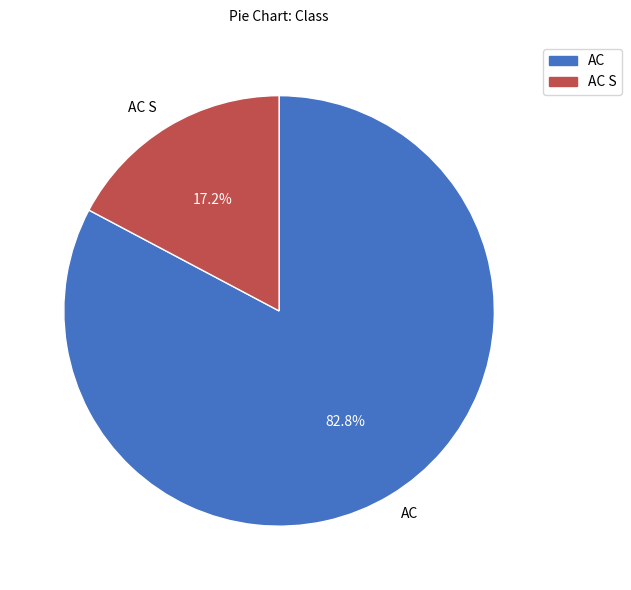

The AC S slice represents 32% of the pie. True or false?

False